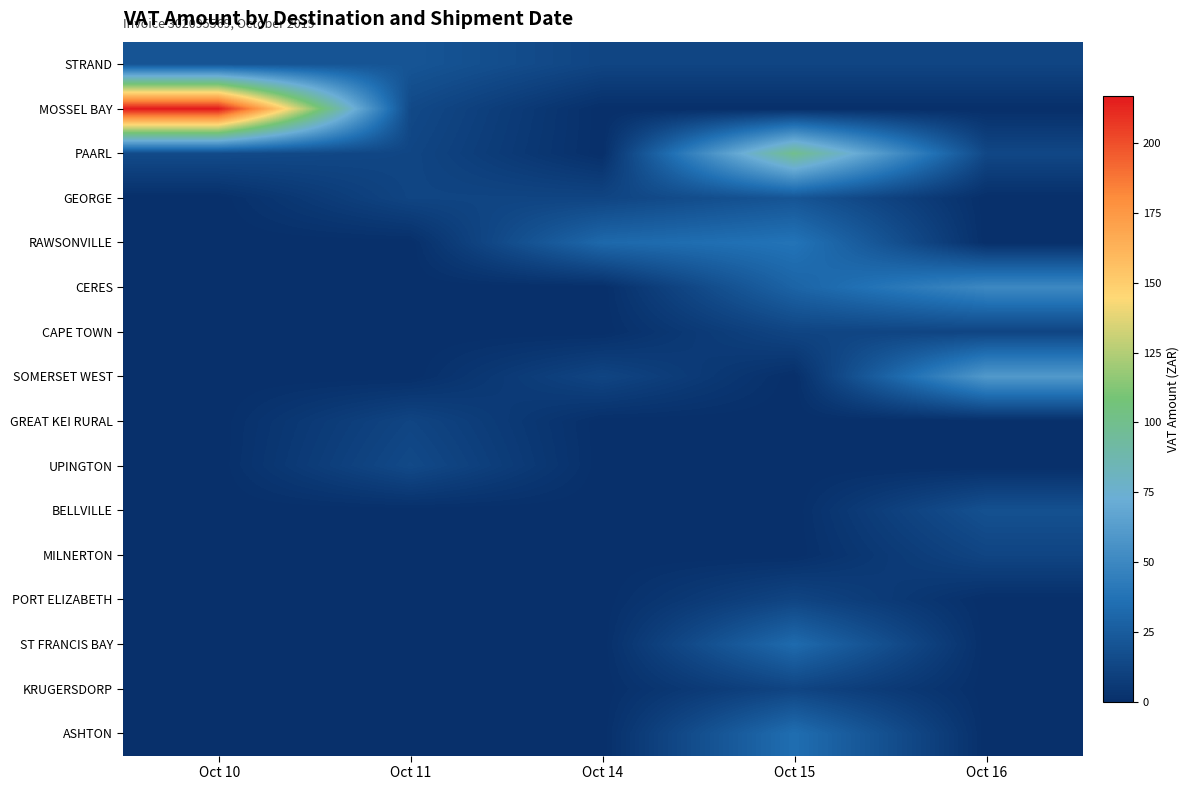

How many categories are shown in the chart?

5